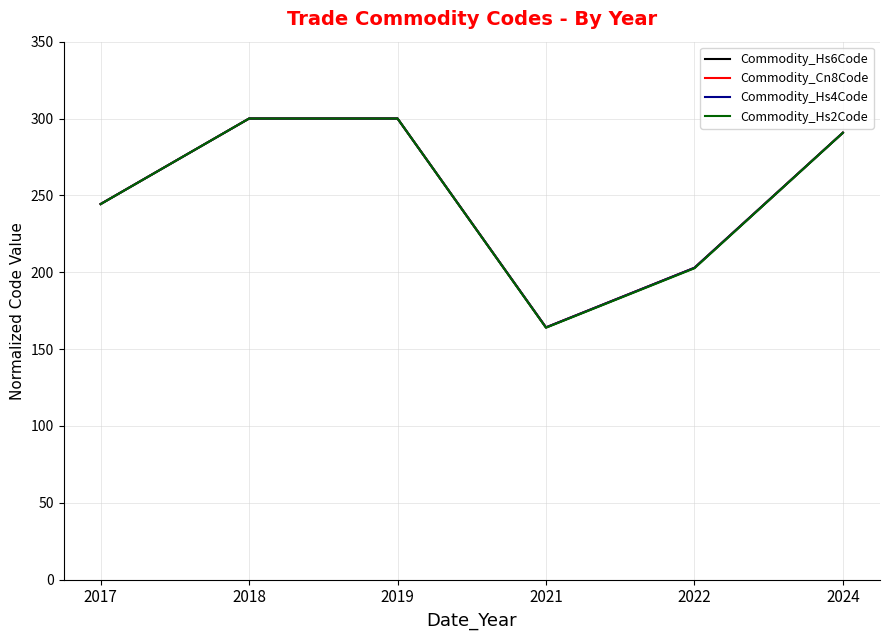

What value does the Commodity_Cn8Code series have at 2024?

290.8